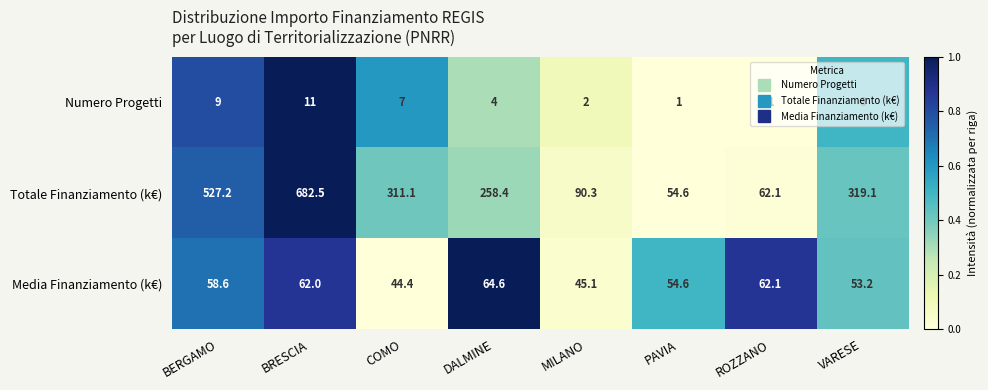

What is the sum of all Media Finanziamento (k€) values?

444.6